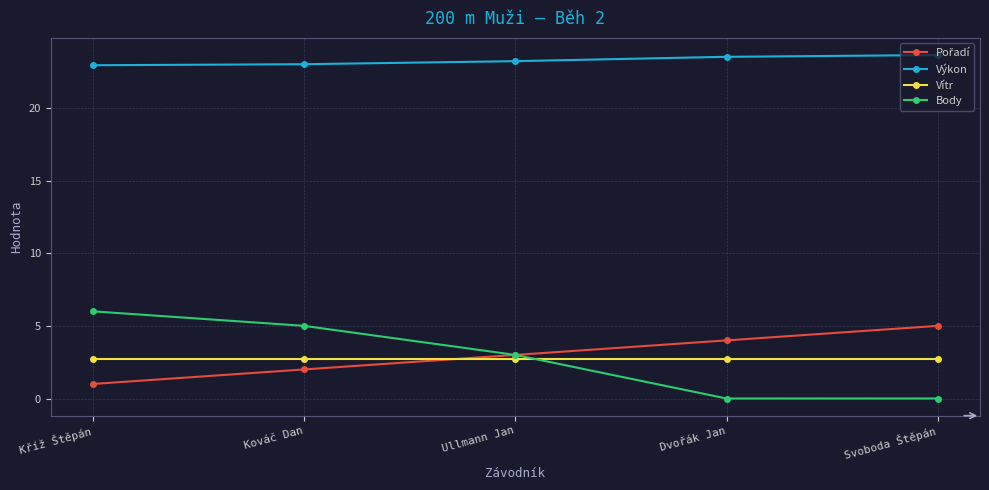

What value does the Výkon series have at Svoboda Štěpán?

23.6